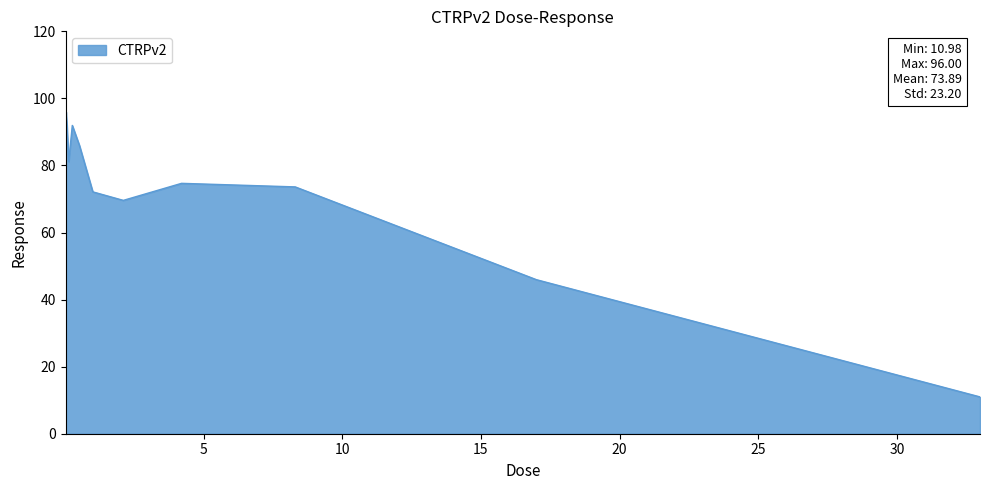

What is the difference between the second highest and minimum values?

81.8